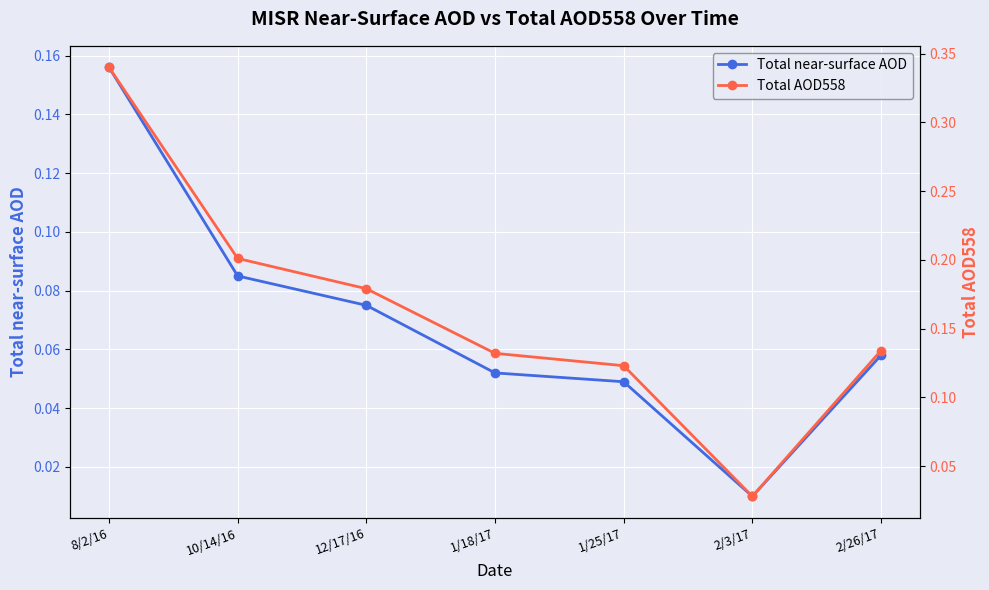

Rank the series at 2/26/17 from lowest to highest value.

Total near-surface AOD, Total AOD558